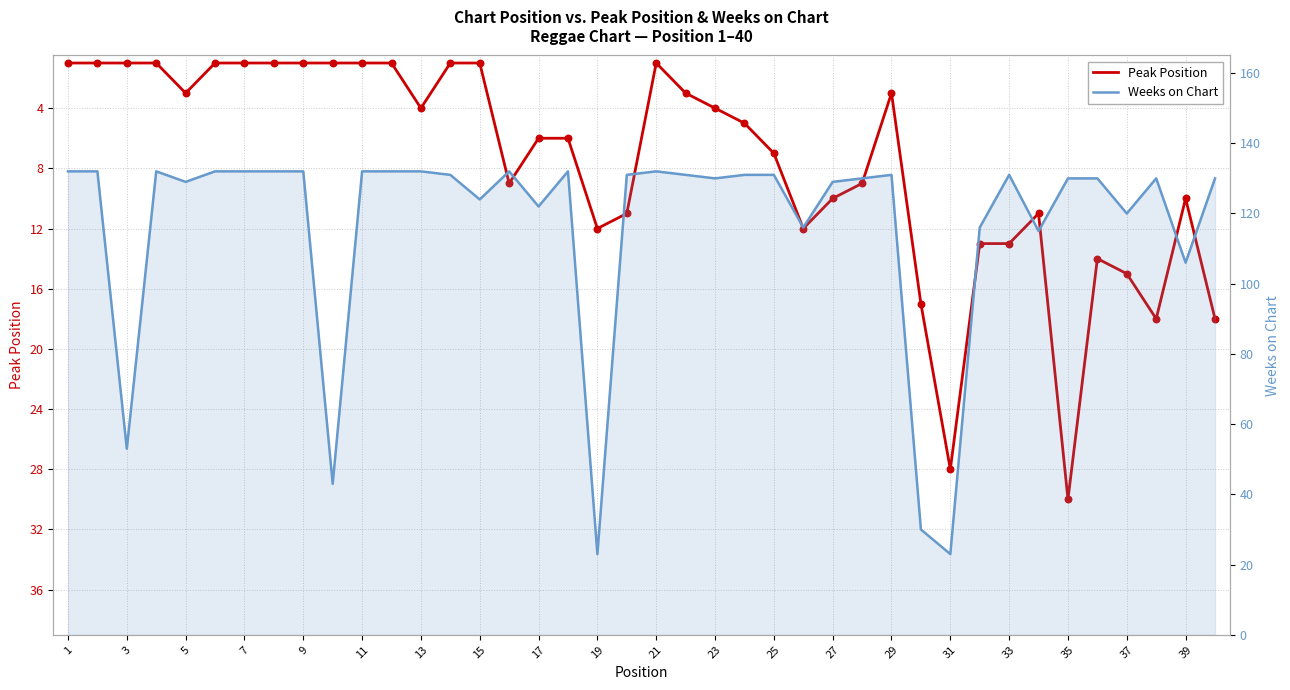

Is the value of Peak Position at 11 greater than the value of Weeks on Chart at 7?

No